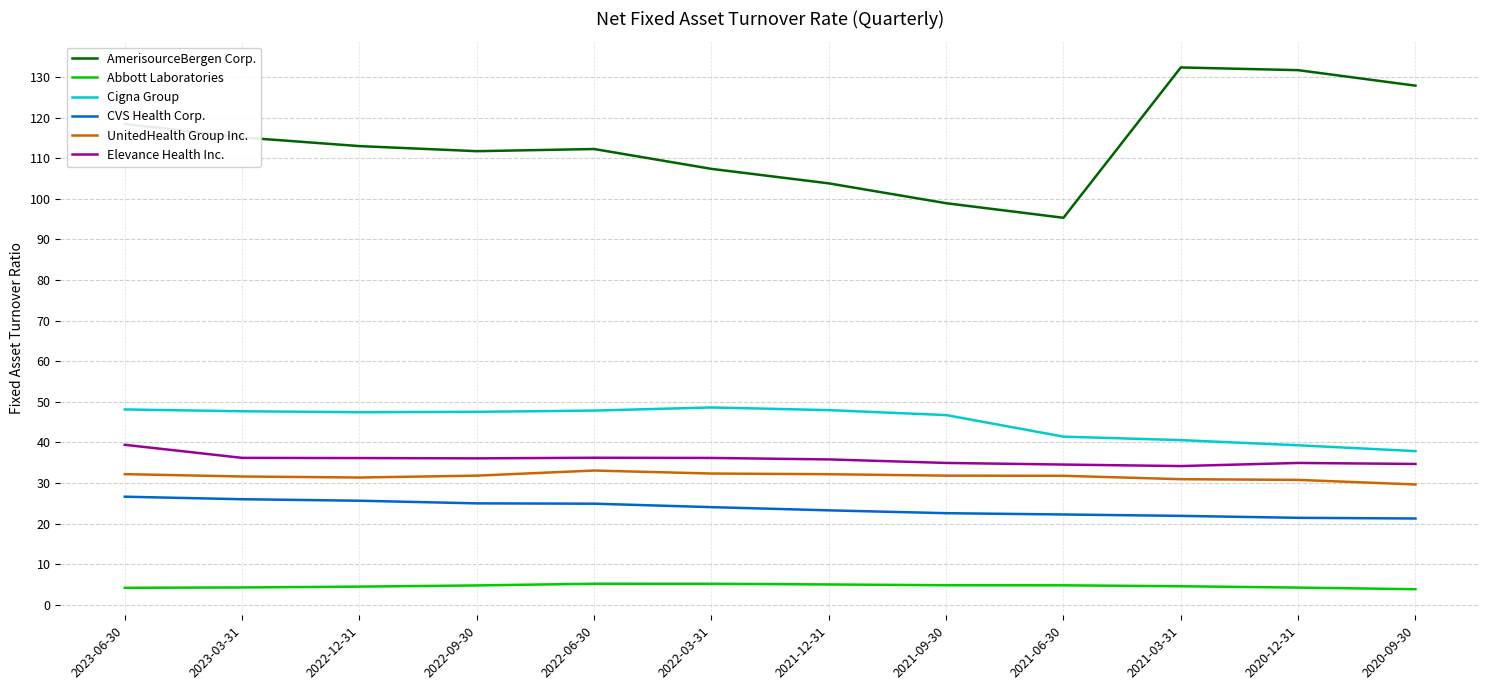

True or false: Elevance Health Inc. and UnitedHealth Group Inc. intersect in this chart.

False